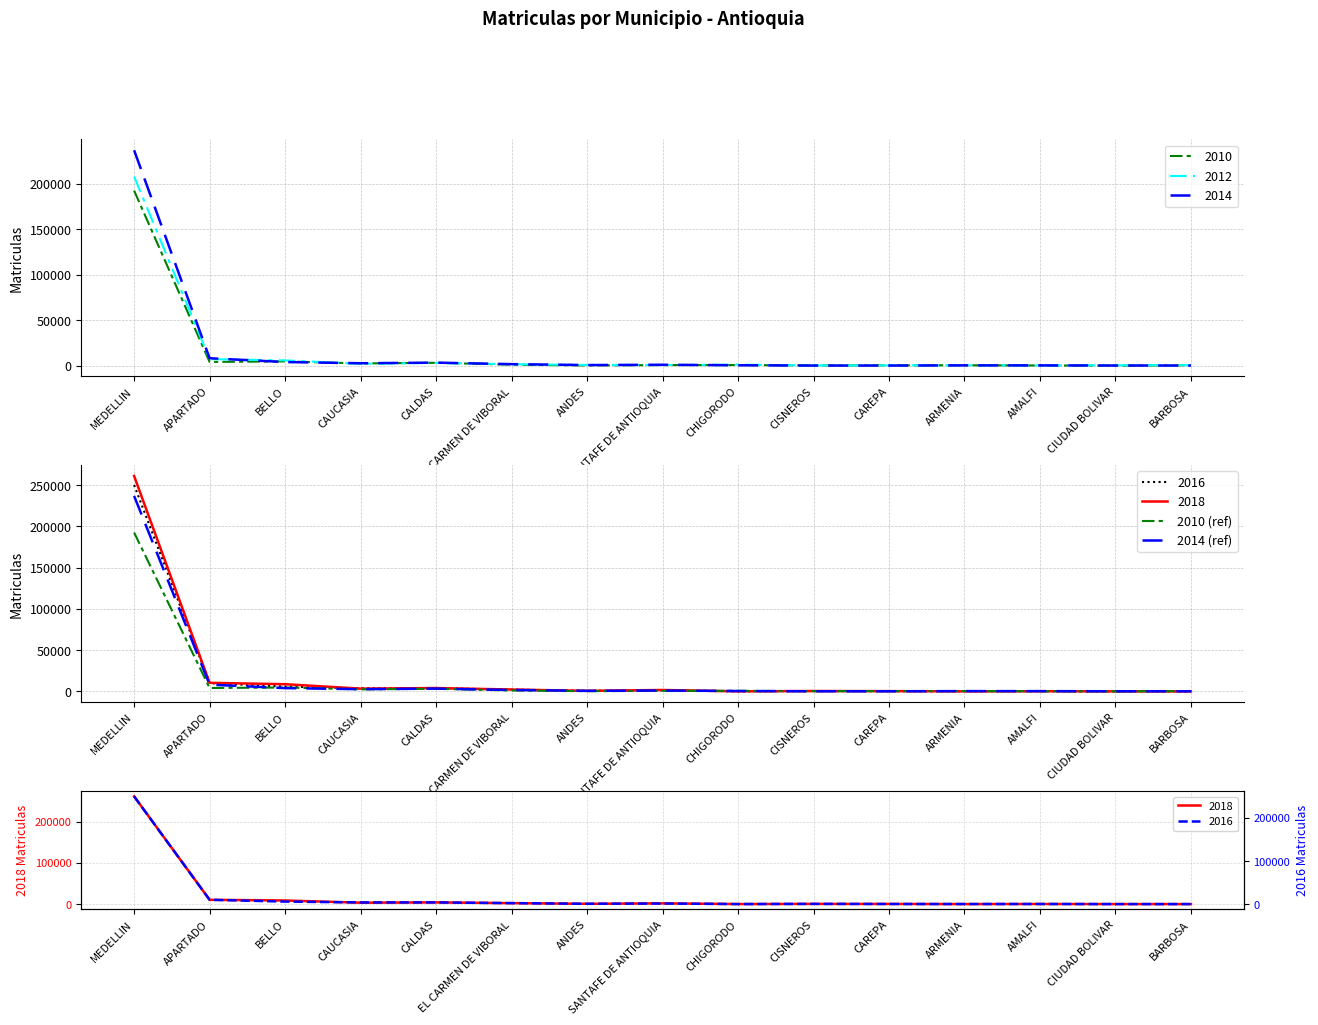

What is the label of the 7th point from the left?

ANDES